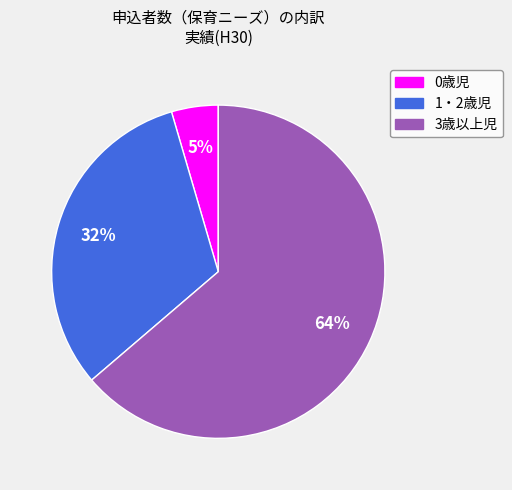

Combined, do 0歳児 and 1・2歳児 account for over 50%?

No